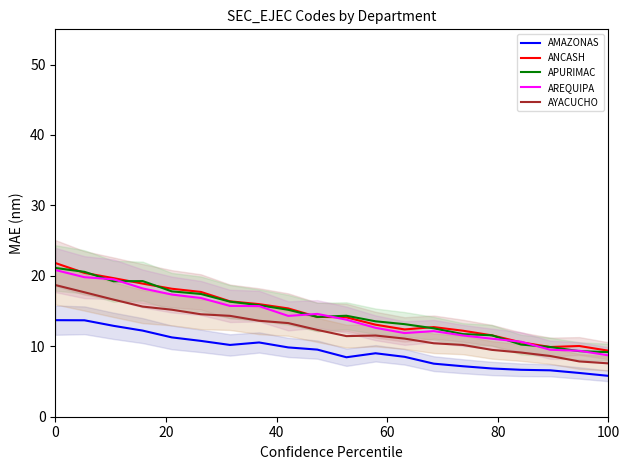

What are all the series names shown in the legend?

AMAZONAS, ANCASH, APURIMAC, AREQUIPA, AYACUCHO